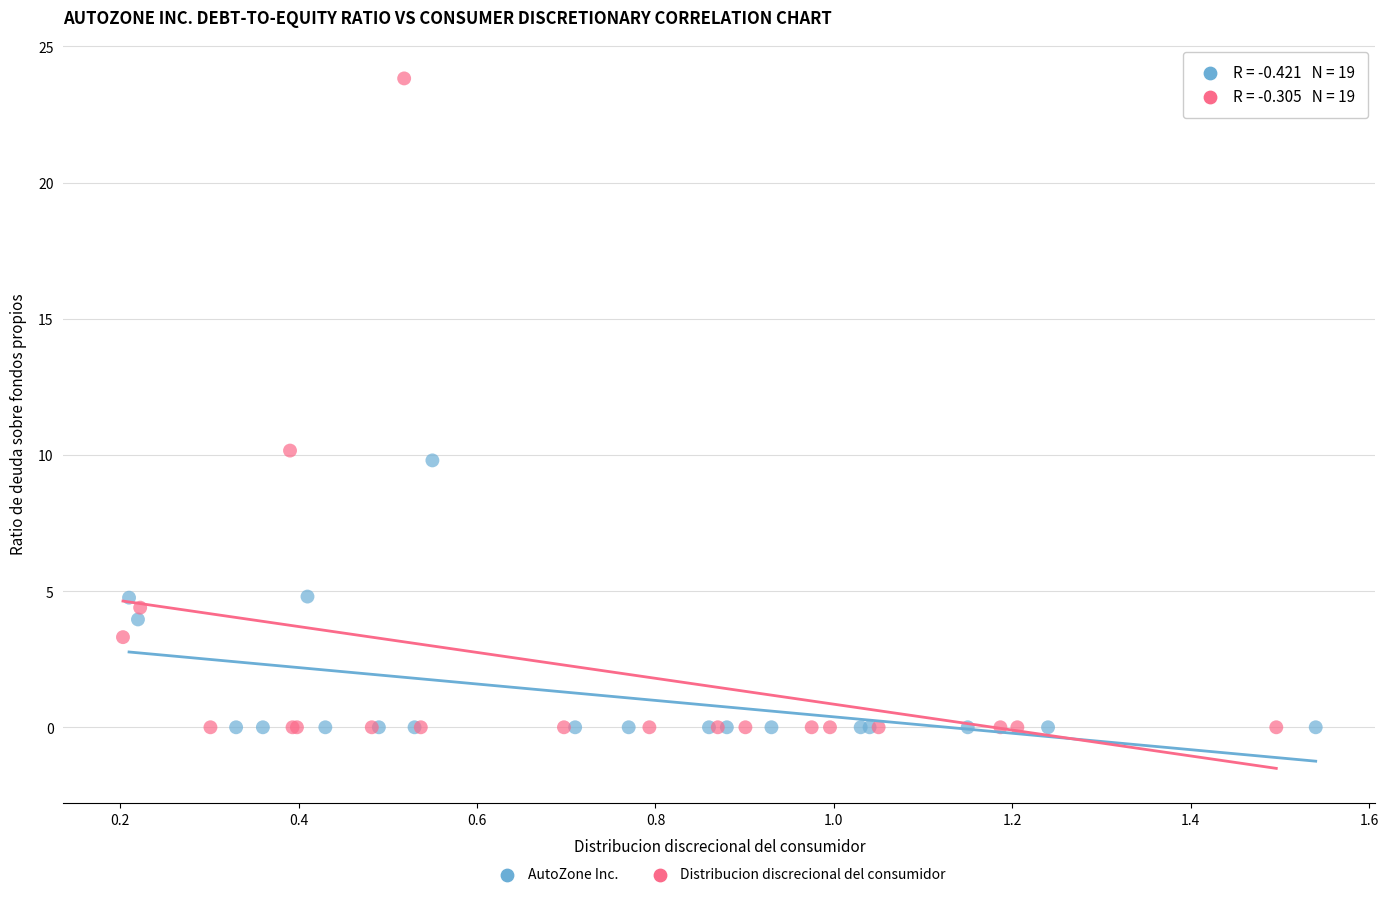

Which series has the widest spread of Y values?

Distribucion discrecional del consumidor